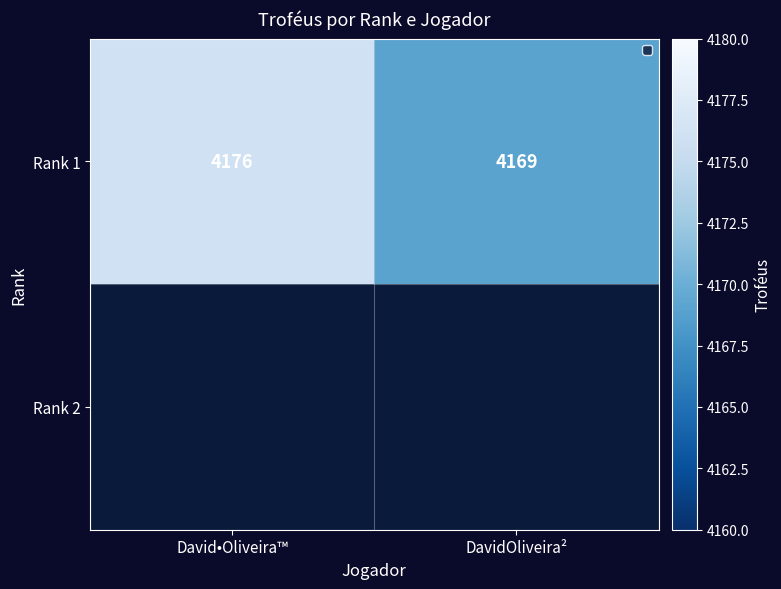

Rank the categories by value from highest to lowest.

David•Oliveira™, DavidOliveira²